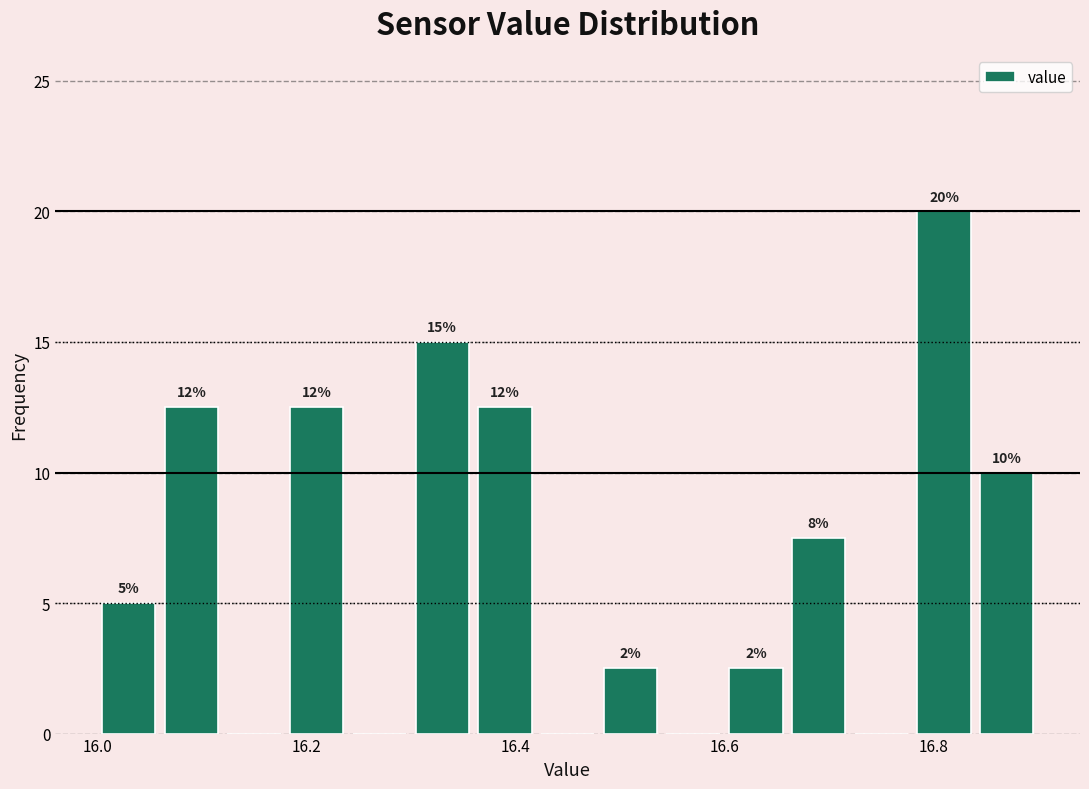

Around what value on the x-axis is the tallest bar? Give the approximate position of its centre, as read against the axis.

16.82